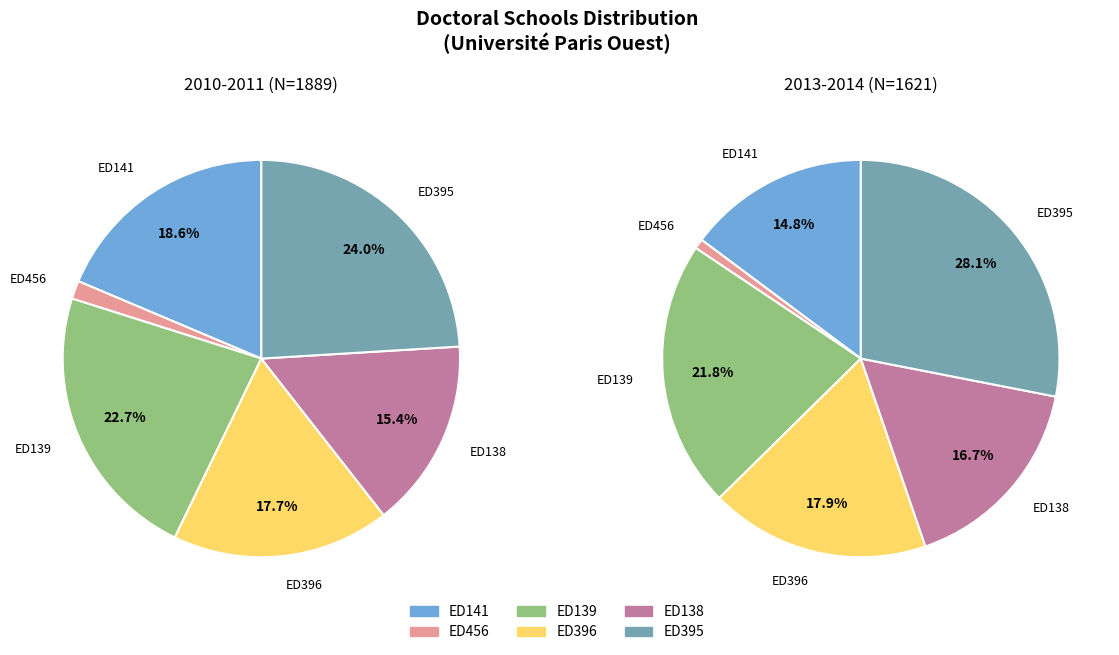

True or false: ED139 accounts for 14% of the total.

False